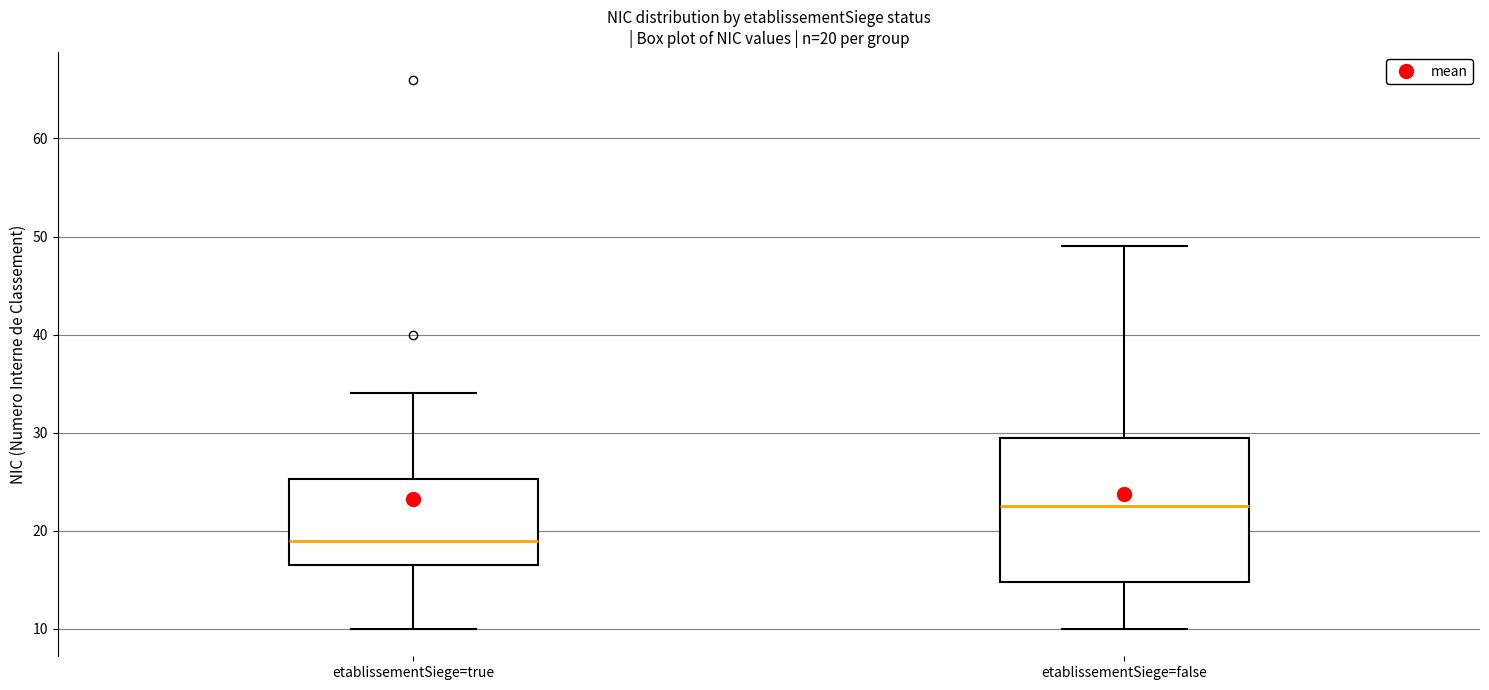

Which box is the tallest, from its lower edge to its upper edge?

etablissementSiege=false